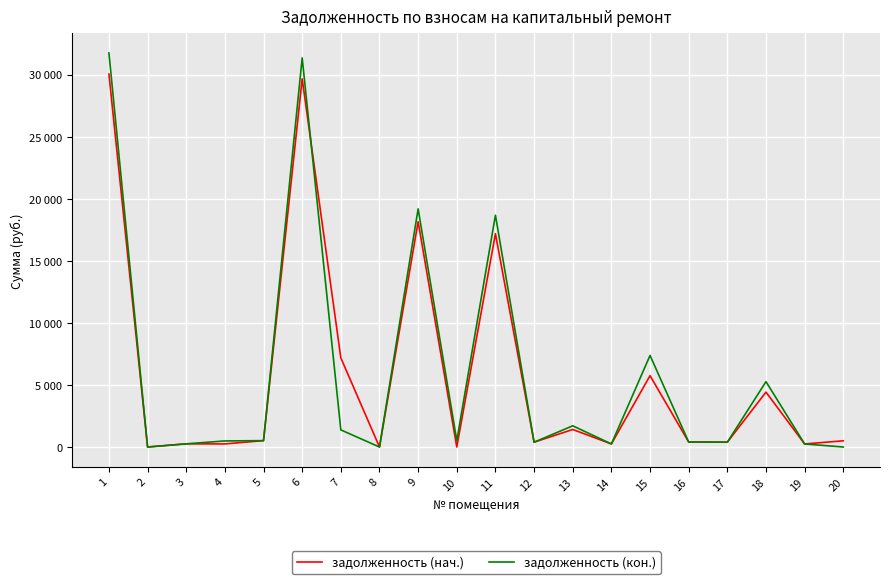

Does the chart display data point markers on the line(s)?

No